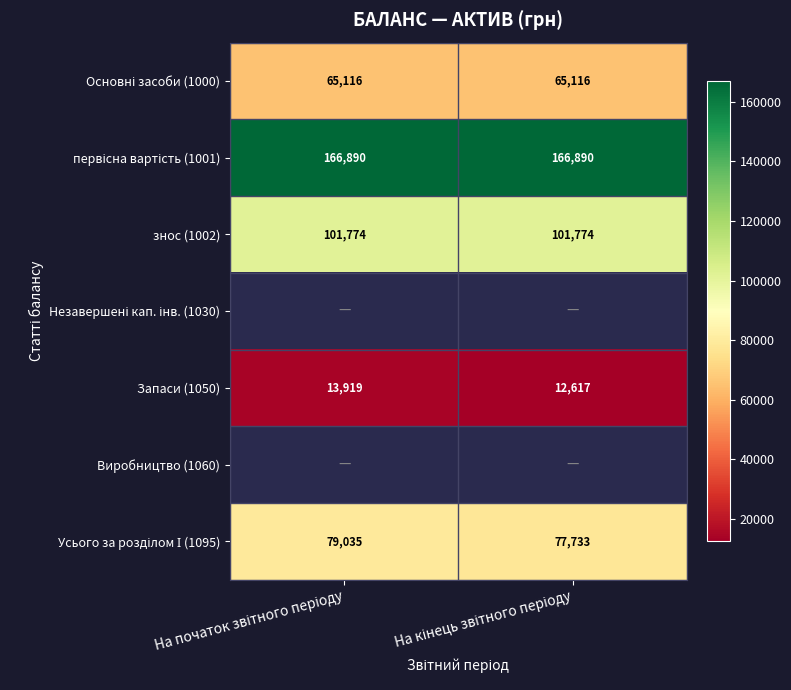

What is the average value of the Запаси (1050) series?

13268